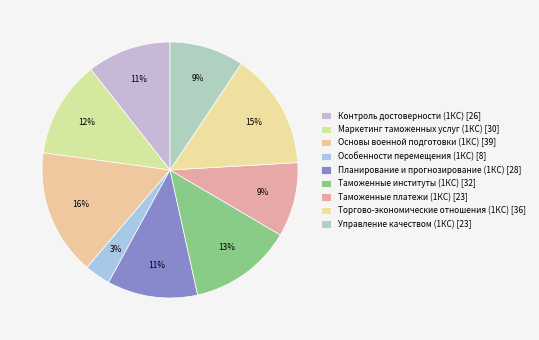

How much of the chart is everything except Планирование и прогнозирование (1КС)?

88.6%